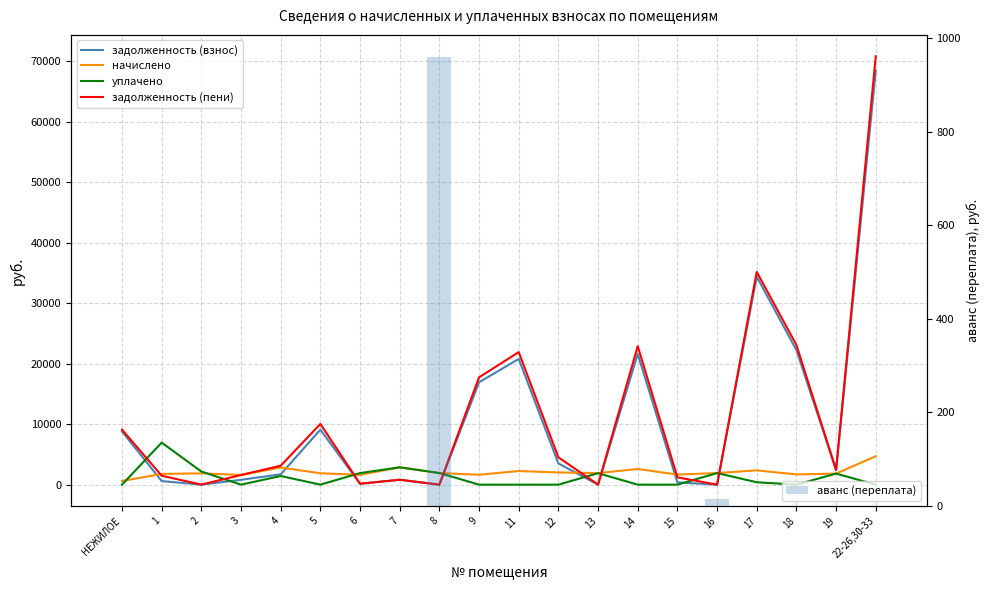

What is the label of the 7th bar from the right?

14